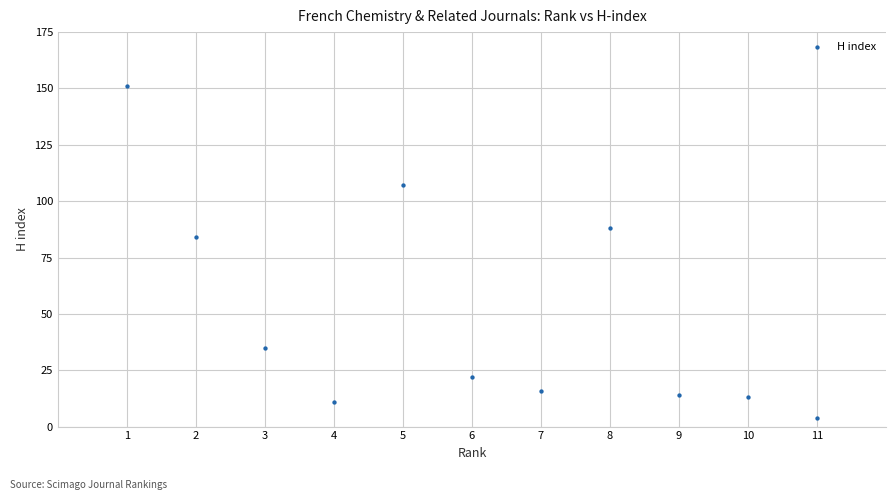

What is the average X value?

6